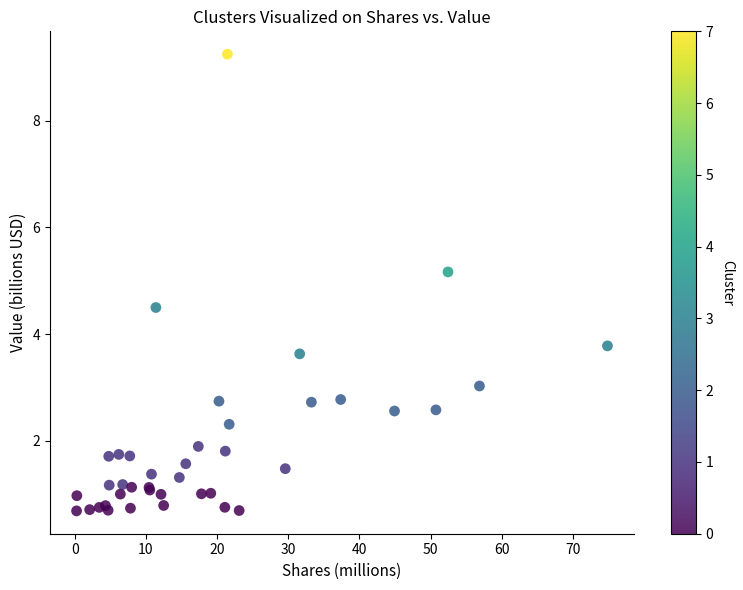

What Y value in the scatter plot is closest to 4?

3.8